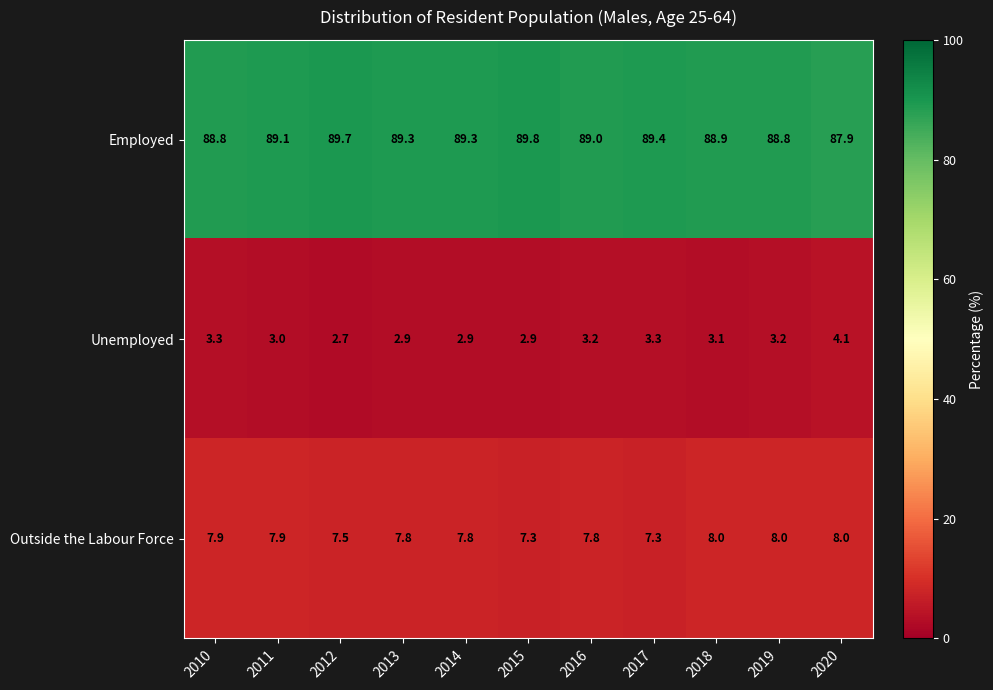

Which category has the highest value across all series?

2015